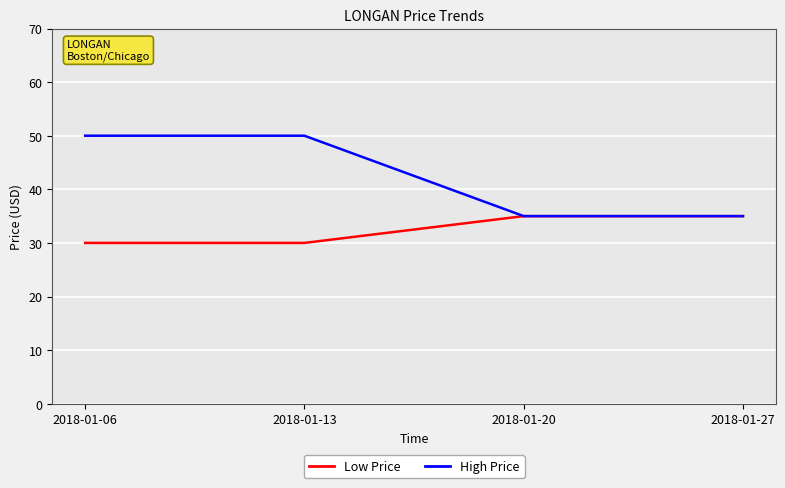

What is the minimum value shown in the chart?

30